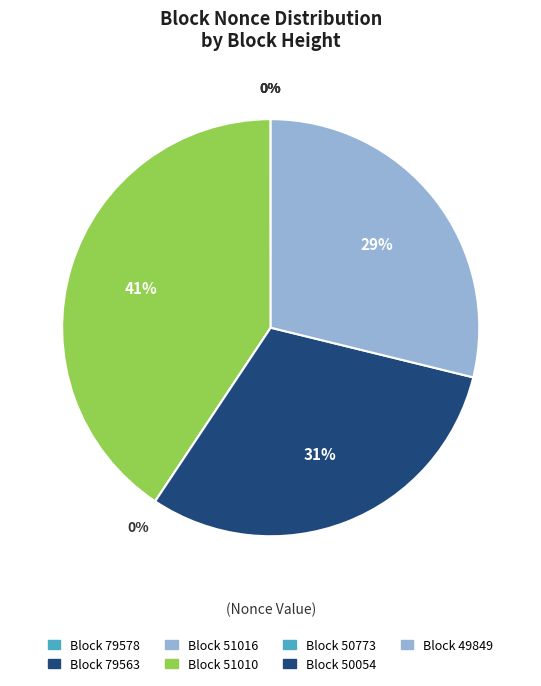

Is there a majority slice in this chart?

No